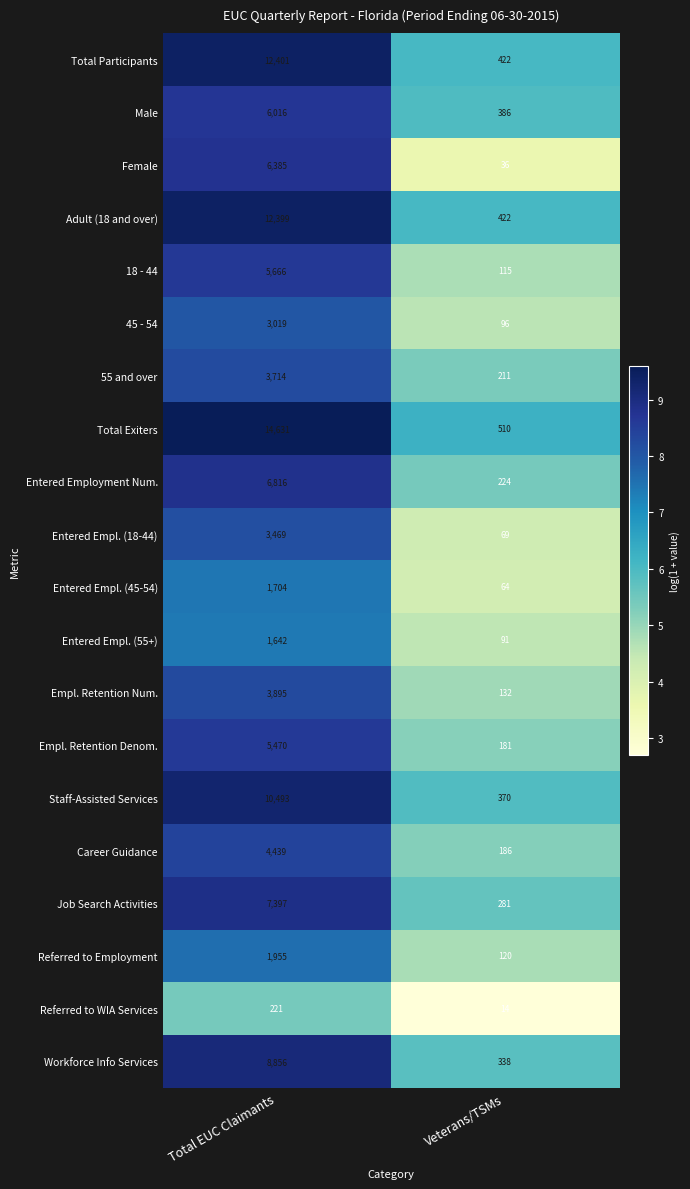

What is the sum of all 18 - 44 values?

5781